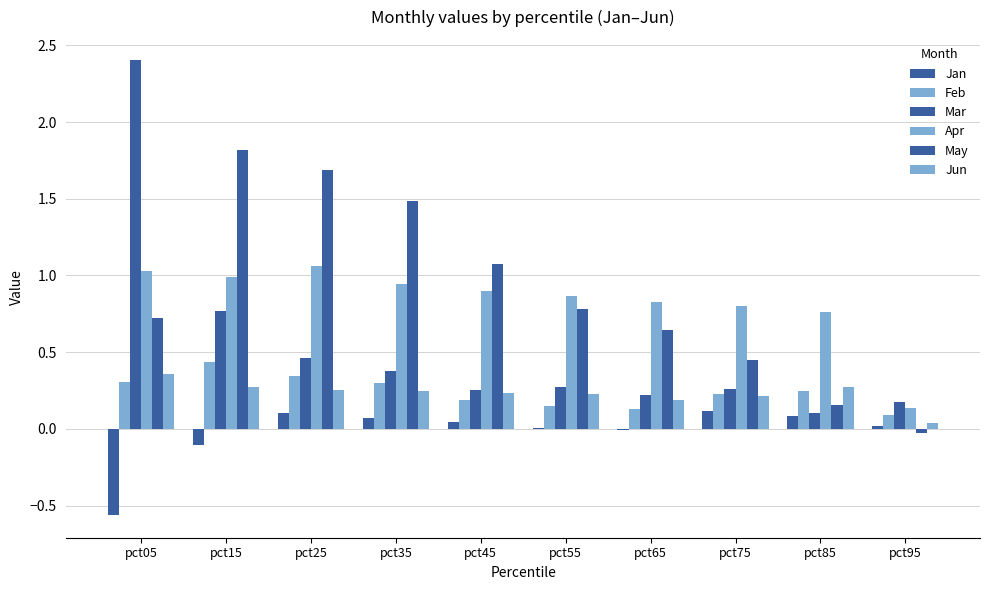

At which label does Apr reach its minimum?

pct95